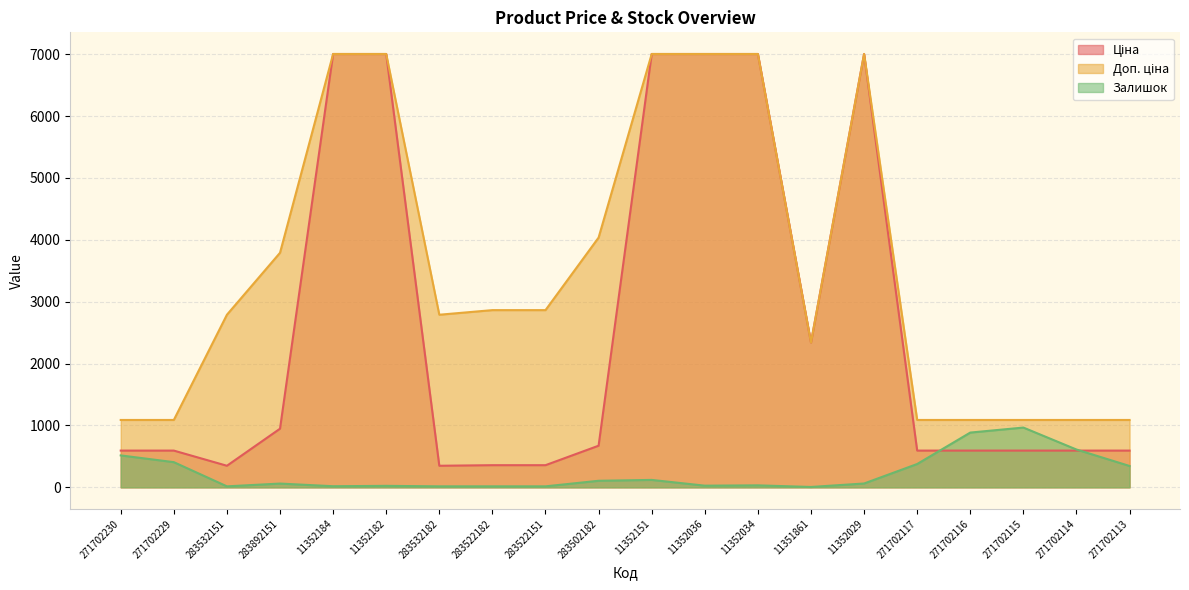

What value does the Залишок series have at 283522151?

16.0